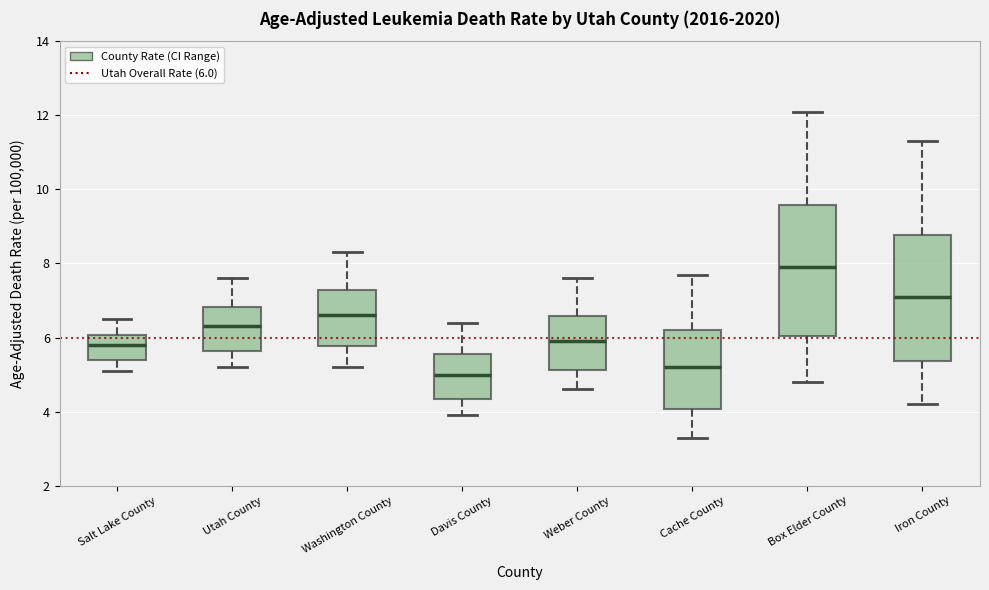

Where does the upper whisker of the box for Box Elder County end on the y-axis? The values are not printed on the chart, so give them approximately, as read against the axis.

12.2